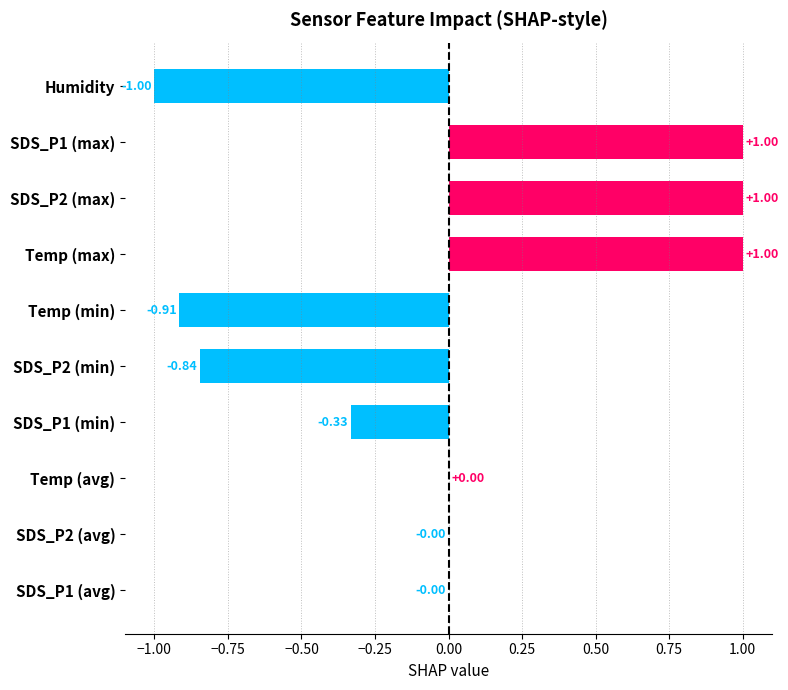

What is the change in value from Temp (min) to SDS_P1 (min)?

+0.6